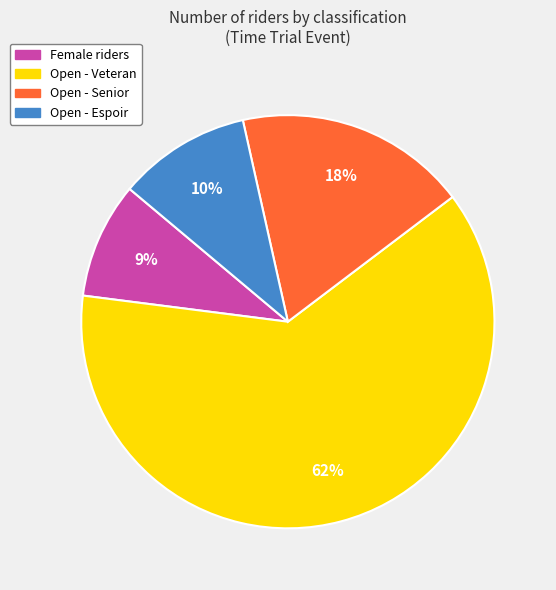

How many slices are in this pie chart?

4